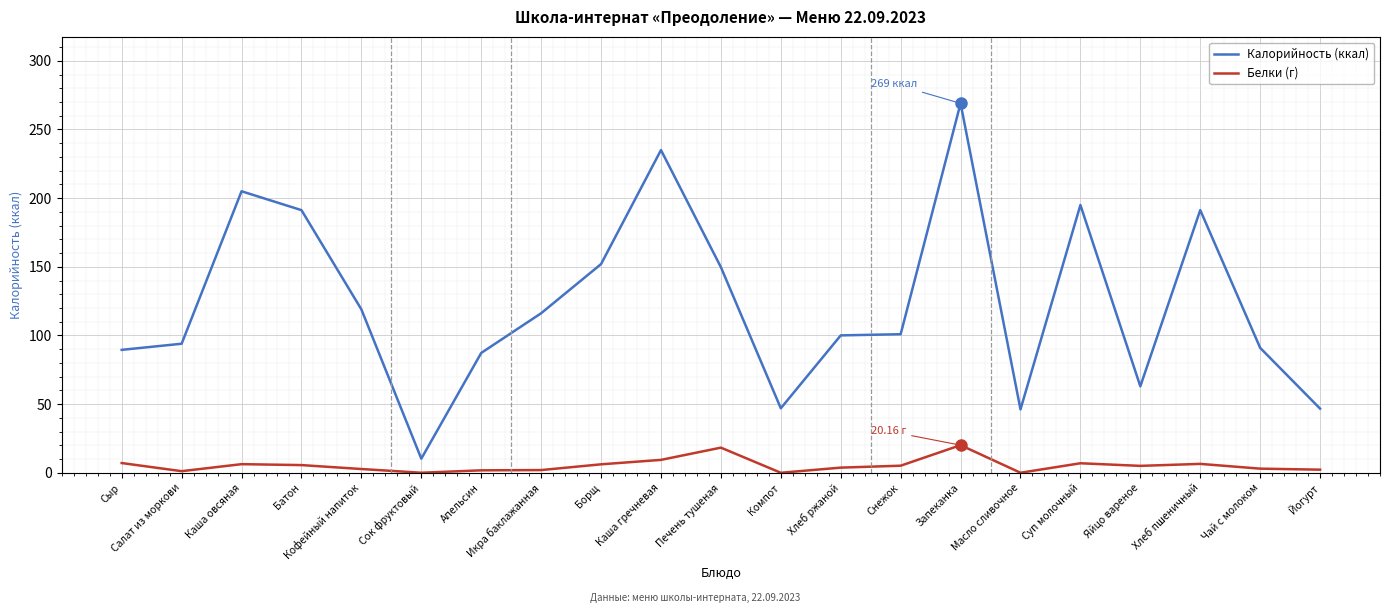

What is the spread (max minus min) of values at Печень тушеная?

131.4